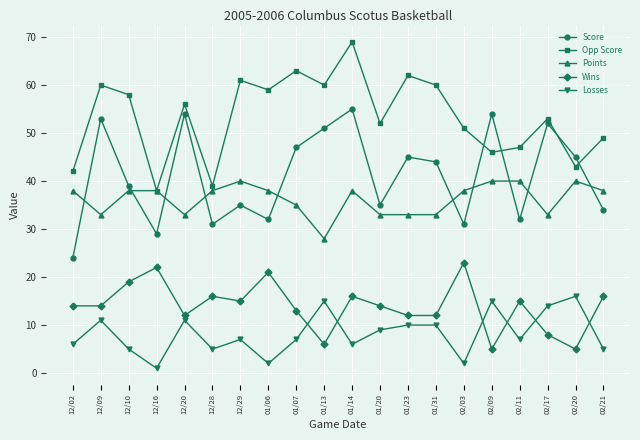

What is the lowest value of the Opp Score series?

38